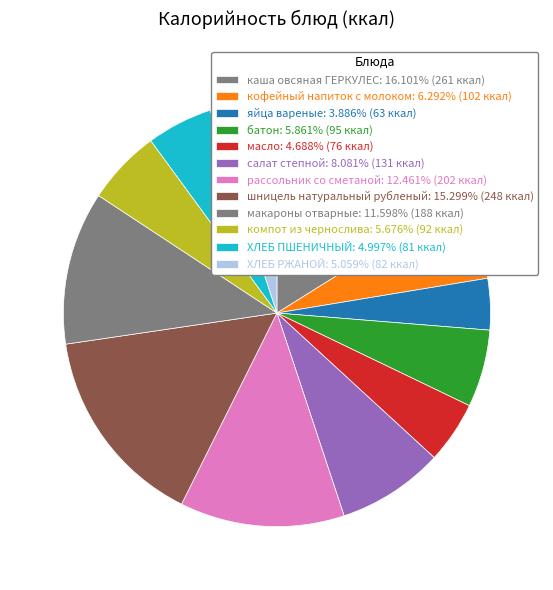

To the nearest percent, what portion does каша овсяная ГЕРКУЛЕС represent?

16%